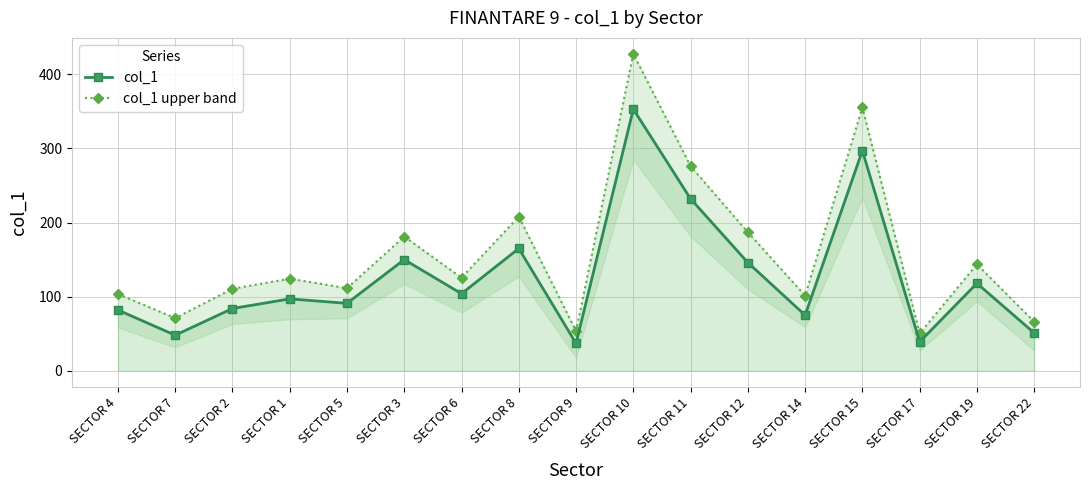

Reading left to right, transcribe all the data shown in this chart.

col_1: SECTOR 4=82.0	SECTOR 7=48.0	SECTOR 2=84.0	SECTOR 1=97.0	SECTOR 5=91.0	SECTOR 3=150.0	SECTOR 6=104.0	SECTOR 8=165.0	SECTOR 9=37.0	SECTOR 10=353.0	SECTOR 11=232.0	SECTOR 12=146.0	SECTOR 14=75.0	SECTOR 15=297.0	SECTOR 17=39.0	SECTOR 19=118.0	SECTOR 22=51.0
col_1 upper band: SECTOR 4=103.6	SECTOR 7=71.0	SECTOR 2=110.6	SECTOR 1=124.2	SECTOR 5=111.4	SECTOR 3=181.0	SECTOR 6=125.5	SECTOR 8=208.0	SECTOR 9=53.5	SECTOR 10=427.7	SECTOR 11=276.0	SECTOR 12=186.9	SECTOR 14=101.3	SECTOR 15=355.2	SECTOR 17=50.4	SECTOR 19=143.6	SECTOR 22=66.1